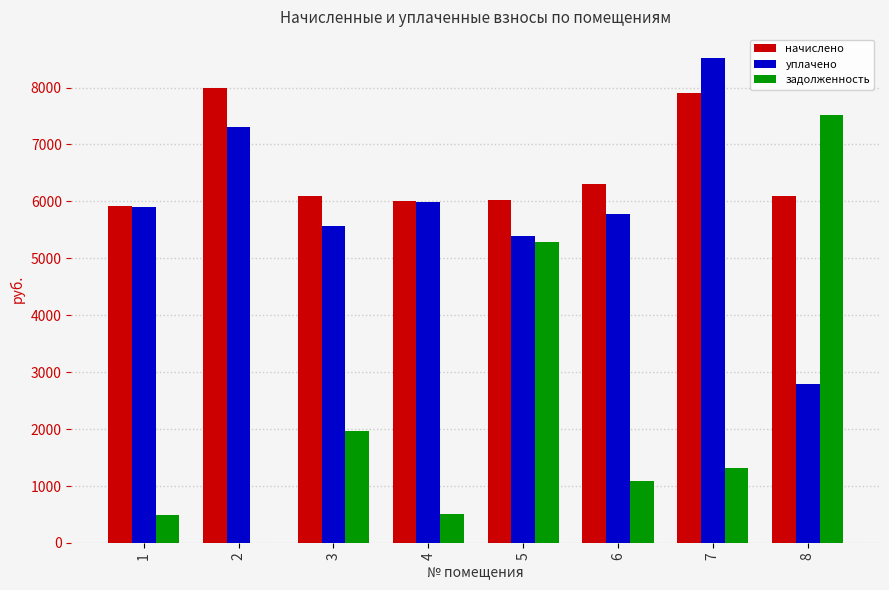

Count the number of categories in the chart.

8